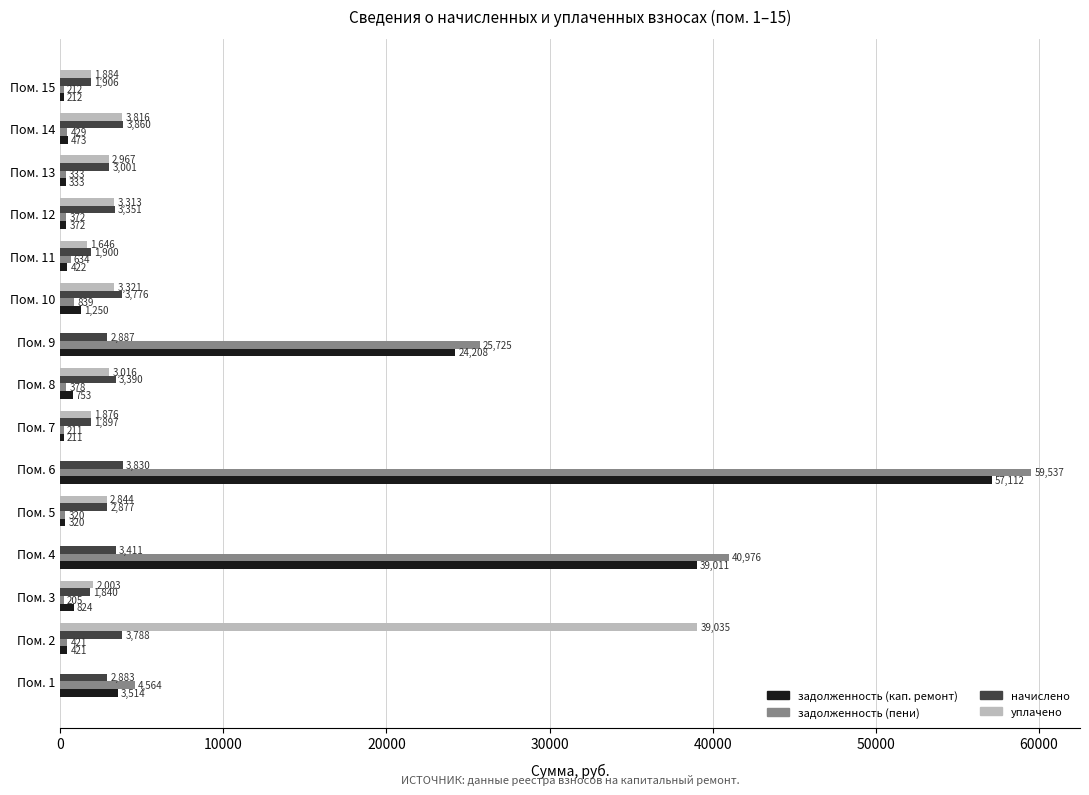

At which label does задолженность (пени) reach its peak?

Пом. 6